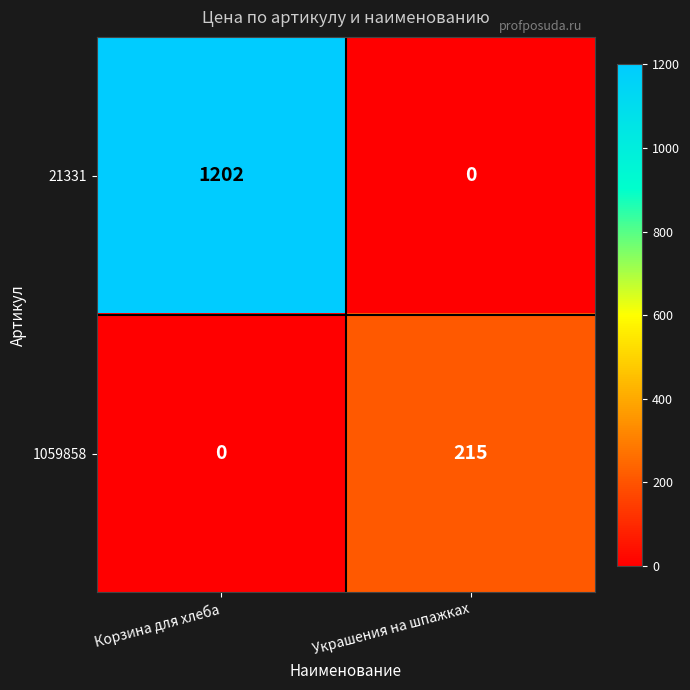

Rank the series by their maximum value, from lowest to highest.

1059858, 21331